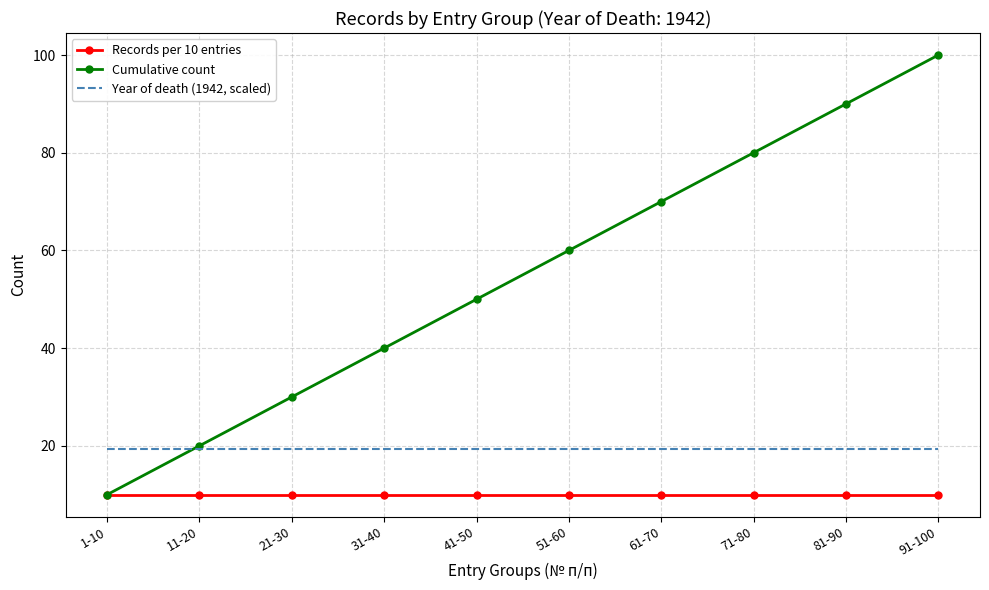

Reading left to right, extract all data points from this chart.

Records per 10 entries: 10.0	10.0	10.0	10.0	10.0	10.0	10.0	10.0	10.0	10.0
Cumulative count: 10.0	20.0	30.0	40.0	50.0	60.0	70.0	80.0	90.0	100.0
Year of death (1942, scaled): 19.4	19.4	19.4	19.4	19.4	19.4	19.4	19.4	19.4	19.4